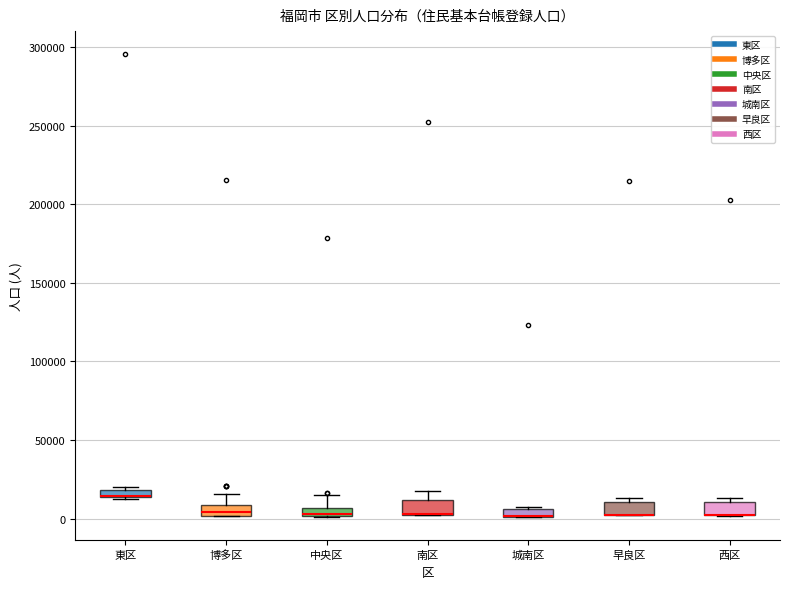

Where is the lower edge of the box for 東区 on the y-axis? The values are not printed on the chart, so give them approximately, as read against the axis.

15000